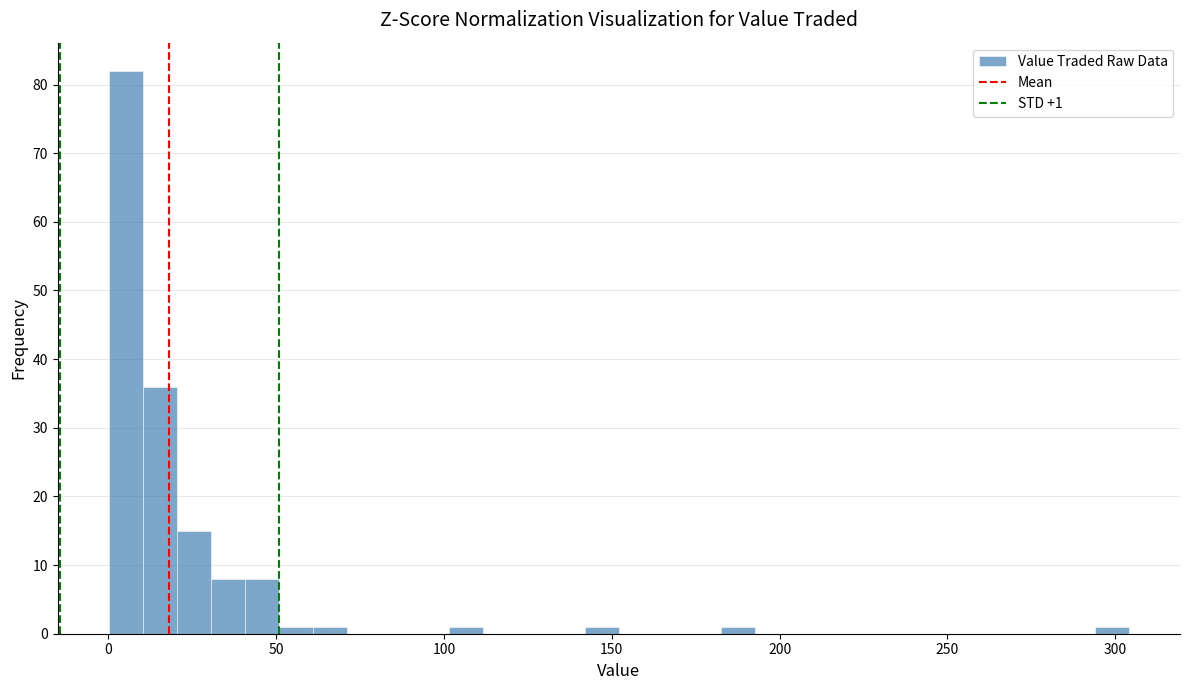

Around what value on the x-axis is the tallest bar? Give the approximate position of its centre, as read against the axis.

5